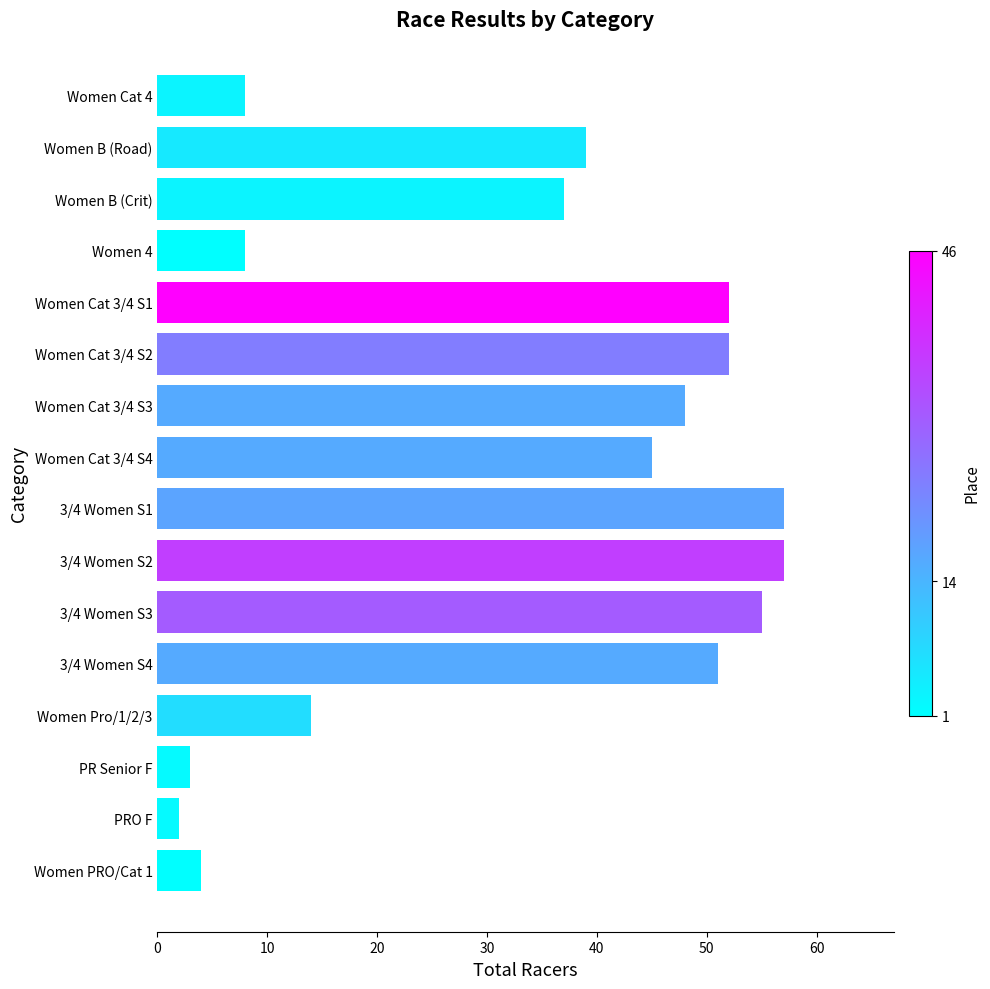

True or false: the data shows 13 at Women 4.

False